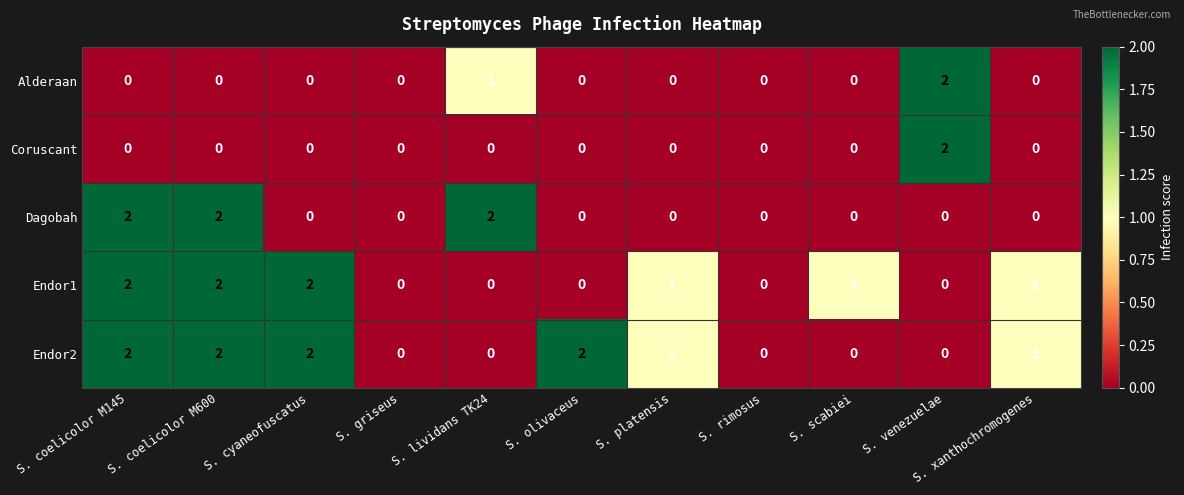

Which series has the largest total across all categories?

Endor2